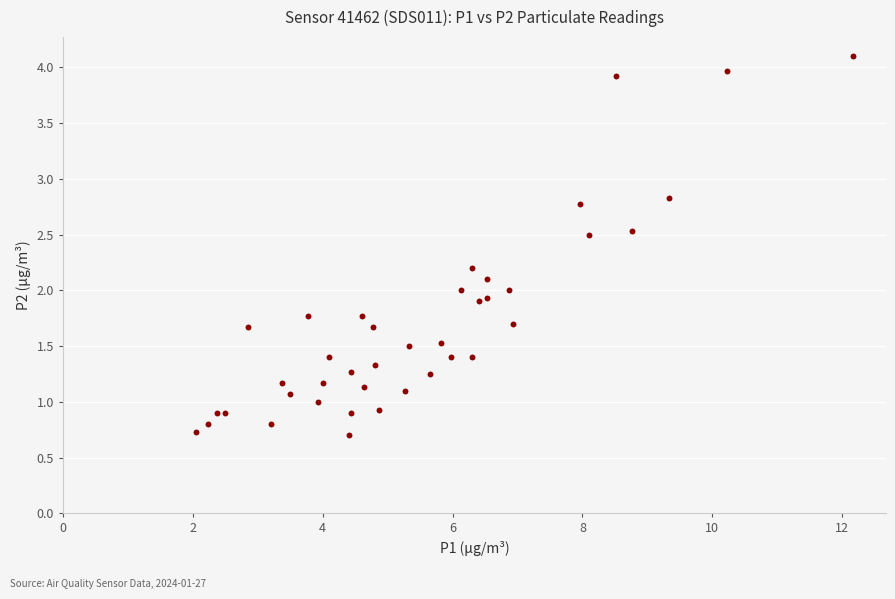

What is the range of Y values (max minus min)?

3.4